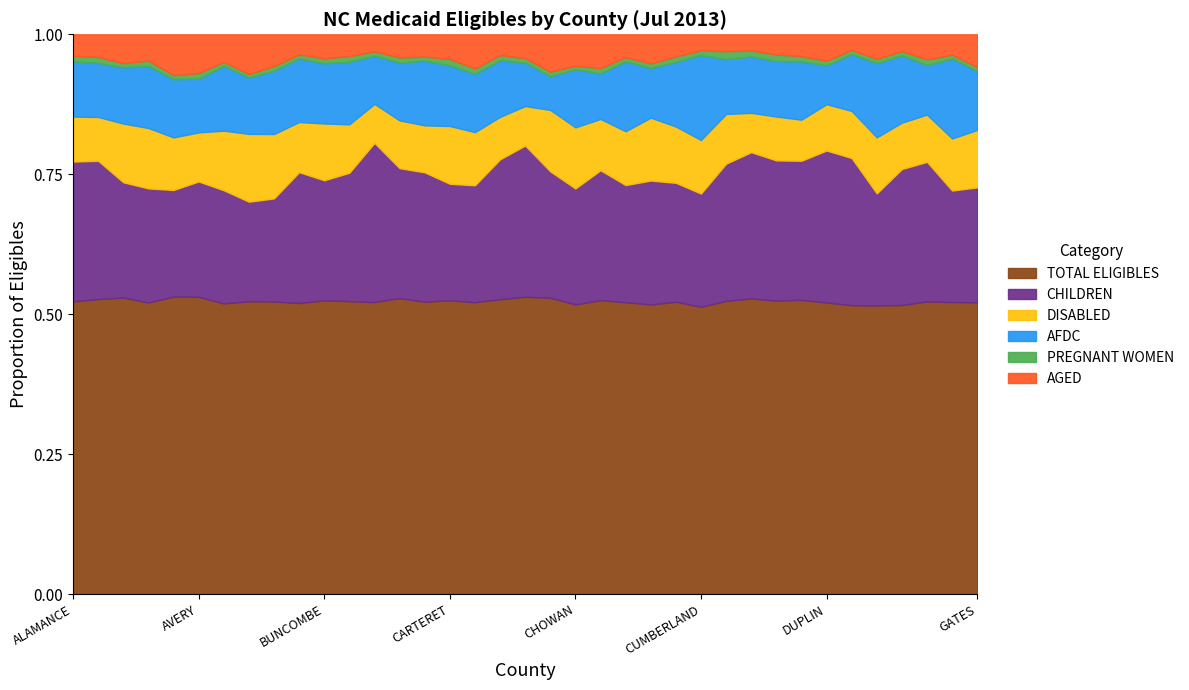

Which series has the largest total across all categories?

TOTAL ELIGIBLES